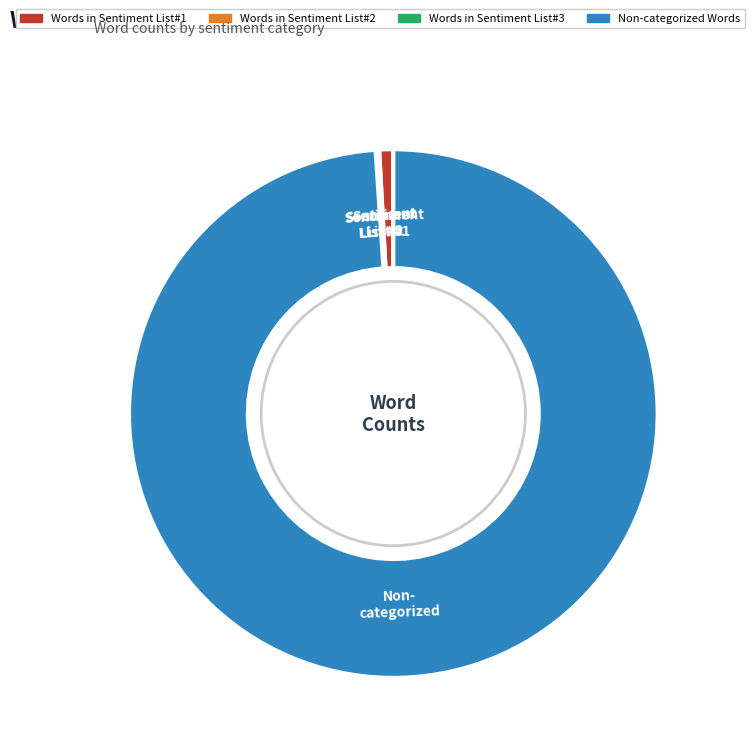

Do Words in Sentiment List#1 and Non-categorized Words together represent more than half of the pie?

Yes